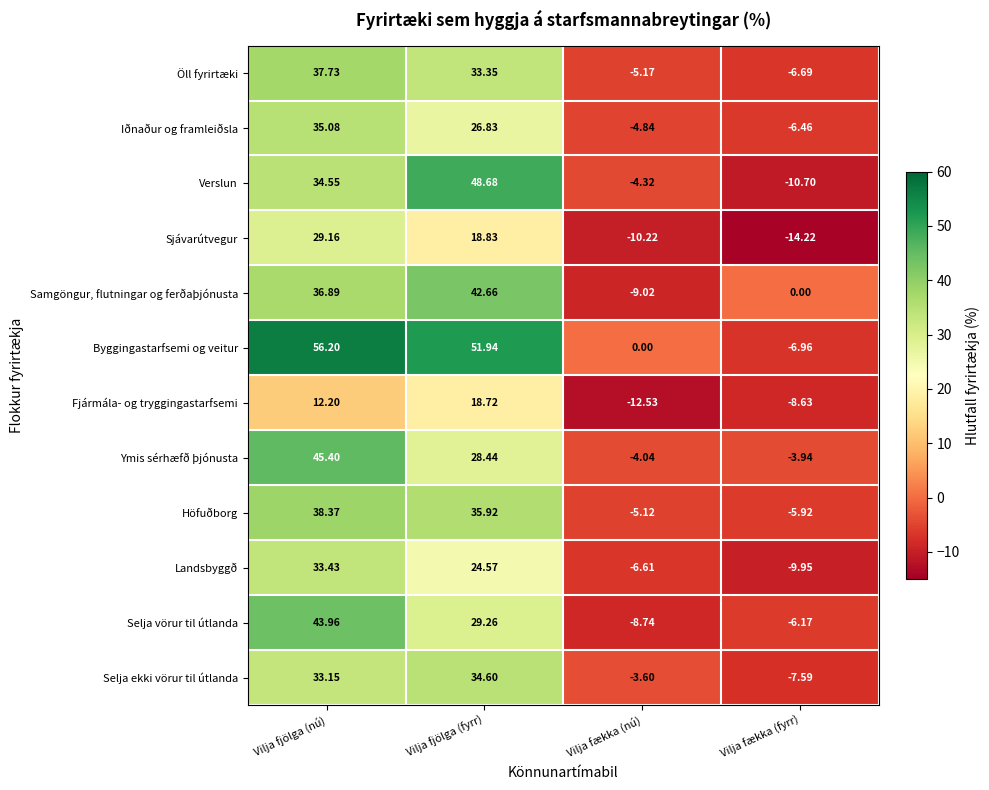

Which series changed the most between Vilja fjölga (fyrr) and Vilja fækka (nú)?

Verslun